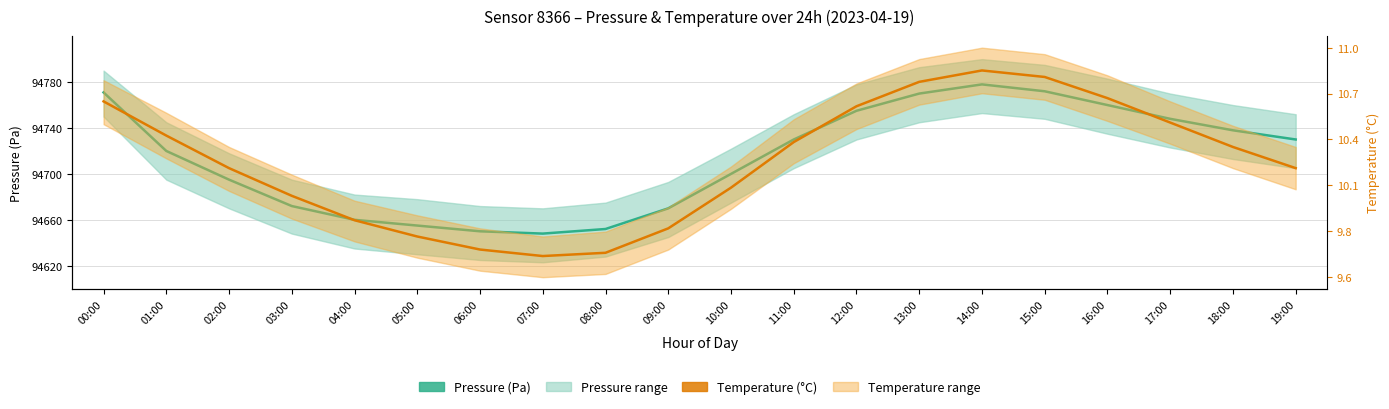

What is the sum of all Pressure (Pa) values?

1894274.0